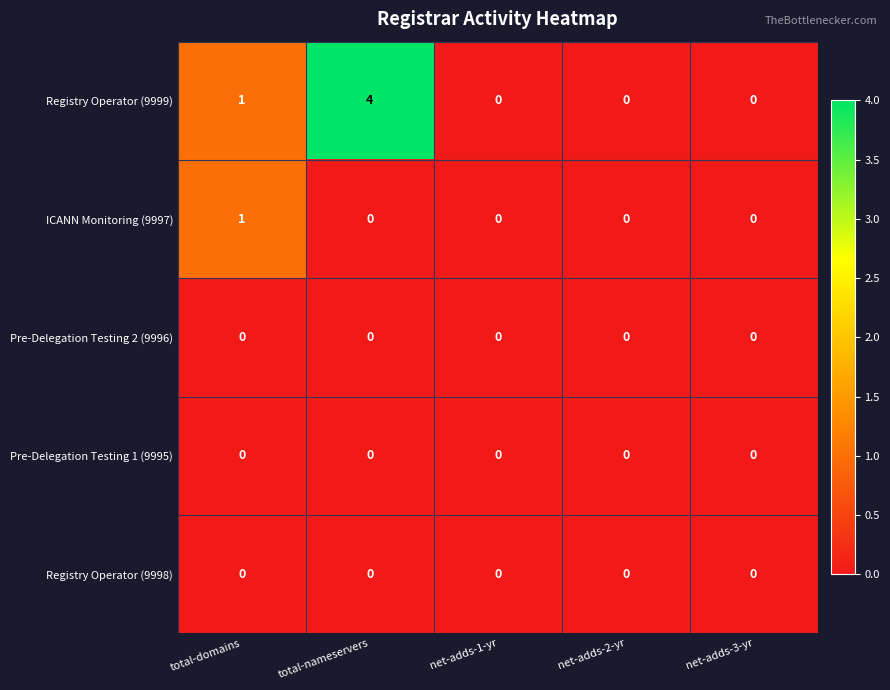

At which category is the sum across all series the highest?

total-nameservers